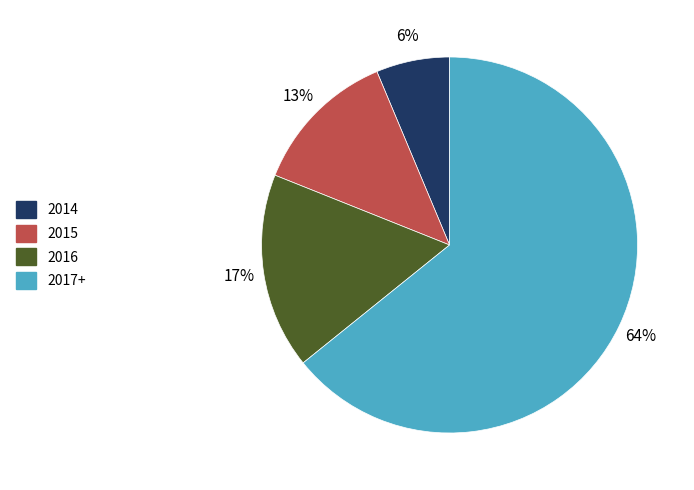

To the nearest percent, what is the difference between the largest and smallest slice percentages?

58%